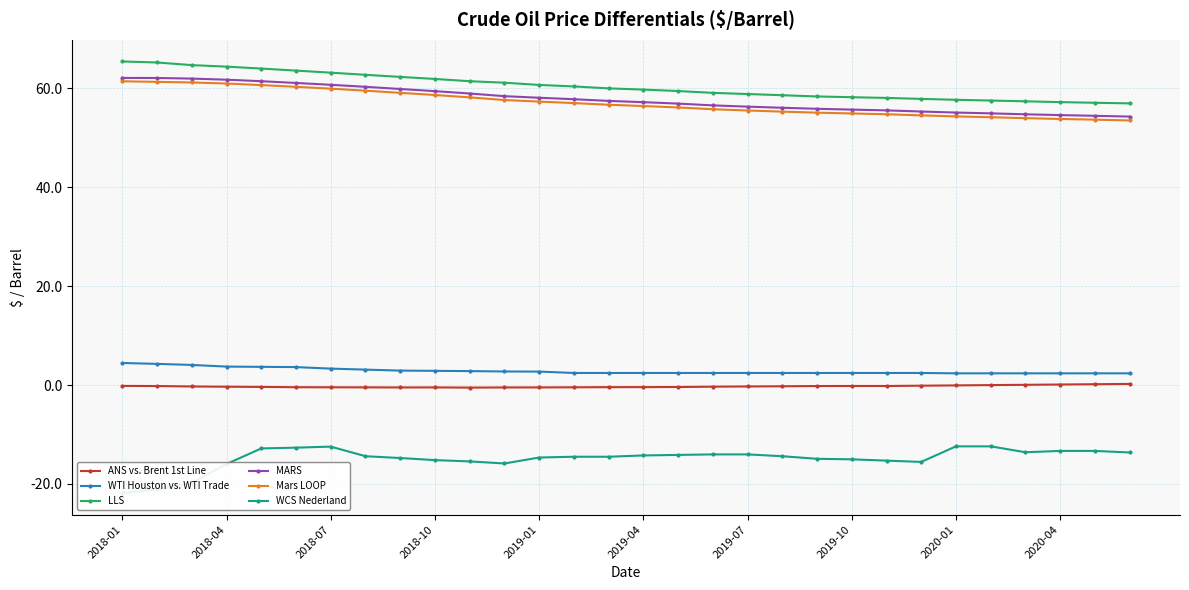

Reading left to right, extract all data points from this chart.

ANS vs. Brent 1st Line: -0.2	-0.2	-0.3	-0.3	-0.4	-0.4	-0.5	-0.5	-0.5	-0.5	-0.5	-0.5	-0.5	-0.5	-0.4	-0.4	-0.4	-0.3	-0.3	-0.3	-0.2	-0.2	-0.2	-0.1	-0.1	-0.0	0.0	0.1	0.2	0.2
WTI Houston vs. WTI Trade: 4.5	4.3	4.1	3.7	3.7	3.6	3.3	3.1	2.9	2.9	2.8	2.7	2.7	2.4	2.4	2.4	2.4	2.4	2.4	2.4	2.4	2.4	2.4	2.4	2.4	2.4	2.4	2.4	2.4	2.4
LLS: 65.4	65.2	64.7	64.4	64.0	63.6	63.2	62.7	62.3	61.9	61.5	61.2	60.7	60.4	60.0	59.8	59.5	59.1	58.9	58.6	58.4	58.2	58.1	57.9	57.7	57.5	57.4	57.2	57.1	57.0
MARS: 62.1	62.1	62.0	61.8	61.5	61.1	60.7	60.3	59.9	59.4	59.0	58.4	58.1	57.8	57.5	57.2	56.9	56.6	56.3	56.1	55.9	55.7	55.6	55.3	55.1	55.0	54.8	54.6	54.5	54.3
Mars LOOP: 61.4	61.3	61.2	61.0	60.7	60.3	59.9	59.5	59.1	58.7	58.2	57.6	57.3	57.0	56.7	56.4	56.1	55.8	55.5	55.3	55.1	54.9	54.8	54.5	54.3	54.2	54.0	53.8	53.7	53.5
WCS Nederland: -21.9	-21.1	-19.8	-16.0	-12.8	-12.7	-12.5	-14.4	-14.8	-15.2	-15.4	-15.9	-14.7	-14.5	-14.5	-14.2	-14.1	-14.0	-14.0	-14.4	-14.9	-15.0	-15.3	-15.5	-12.4	-12.4	-13.6	-13.3	-13.3	-13.6